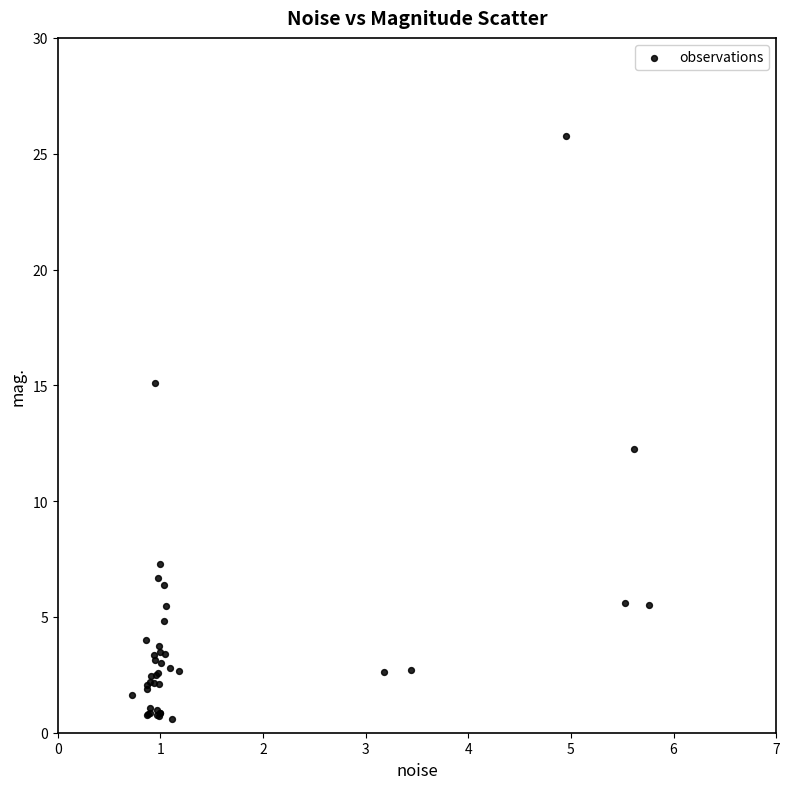

What Y value in the scatter plot is closest to 13?

12.3